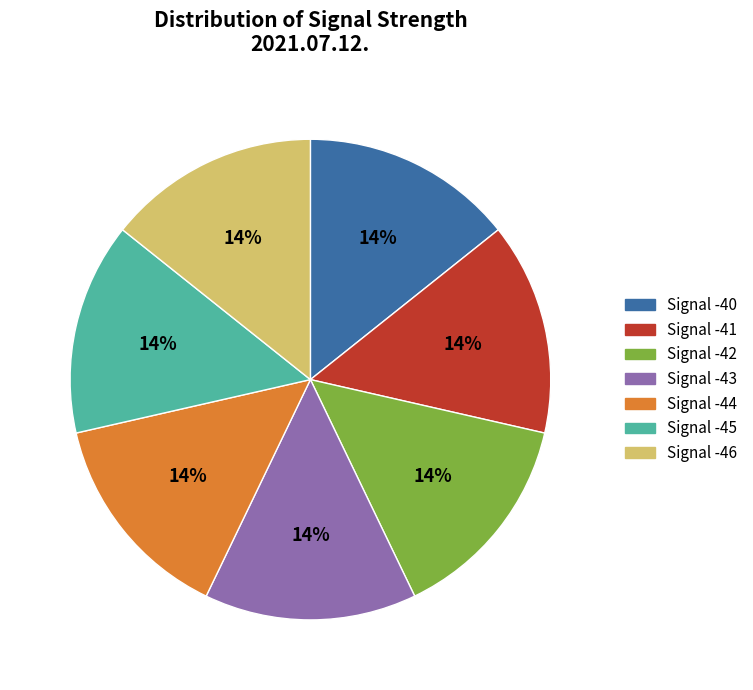

Combined, do Signal -42 and Signal -43 account for over 50%?

No